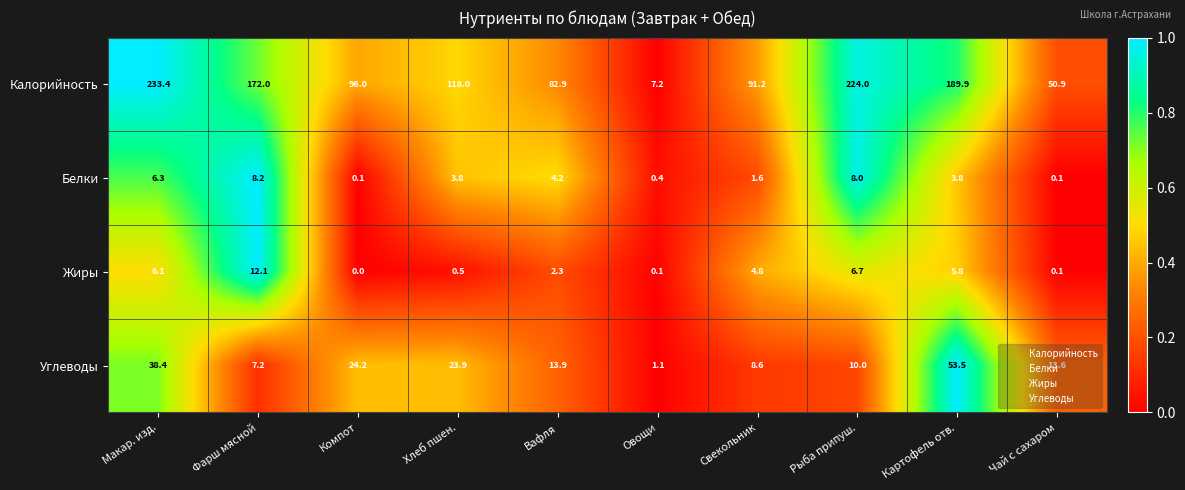

Rank the series by their maximum value, from lowest to highest.

Белки, Жиры, Углеводы, Калорийность